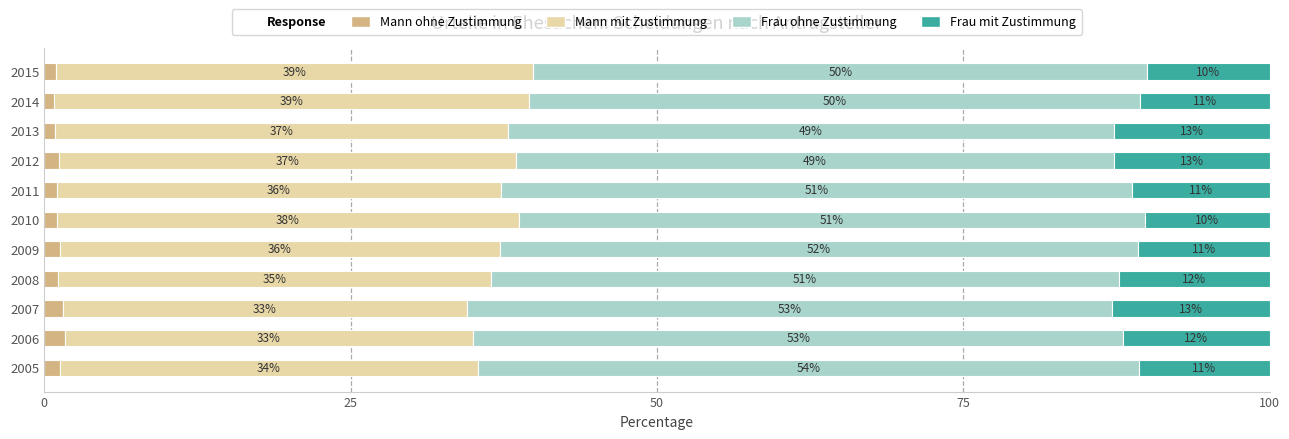

How many series are shown in this chart?

4